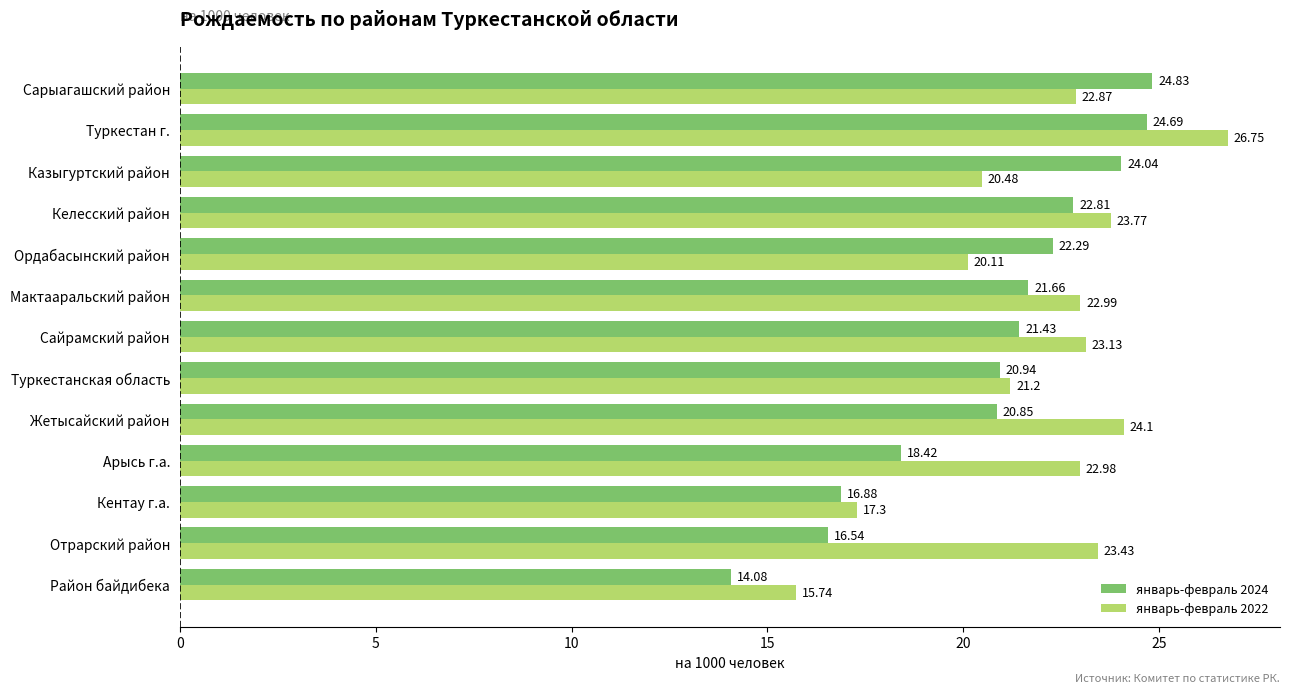

At which label is январь-февраль 2022 closest to 21?

Туркестанская область